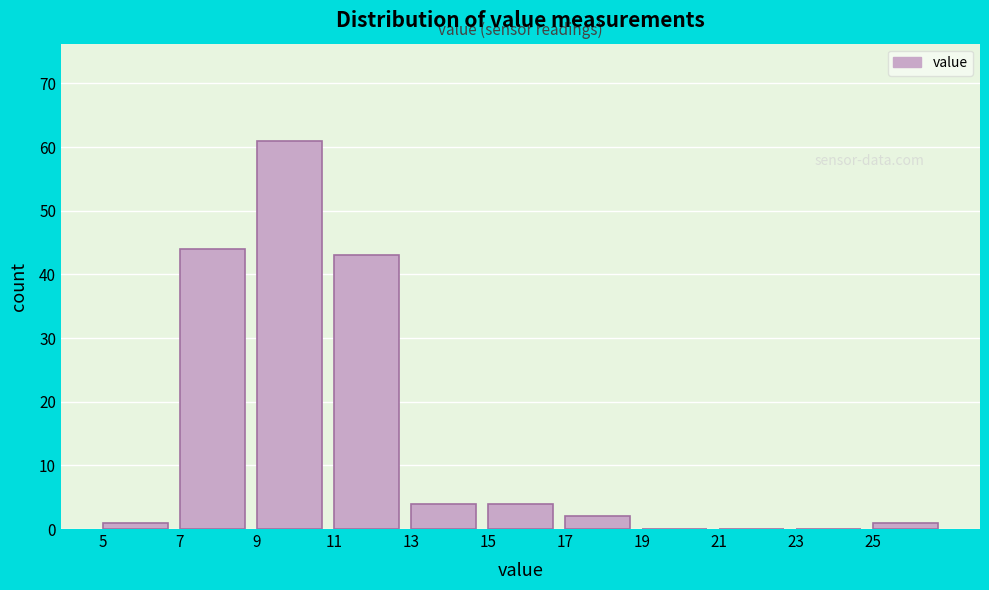

Which range on the x-axis has the tallest bar?

9 to 11